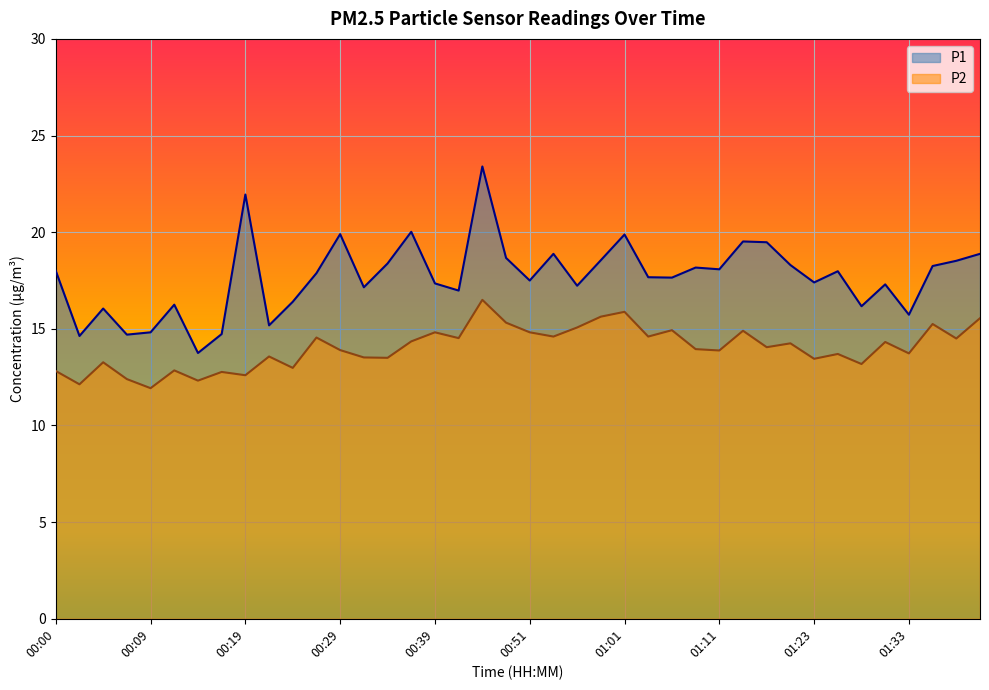

True or false: P1 and P2 cross at least once.

False